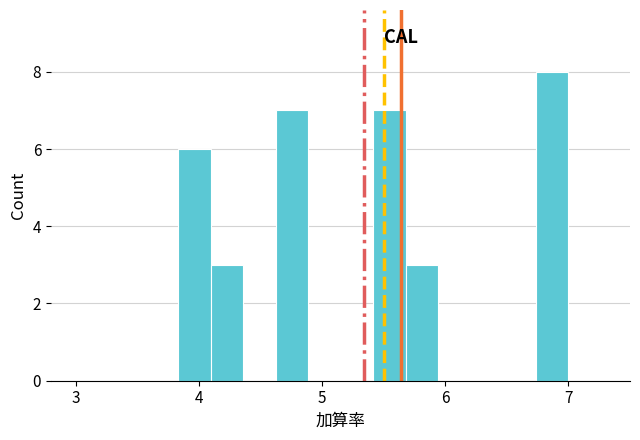

Read against the x-axis, roughly where is the centre of the tallest bar?

6.9